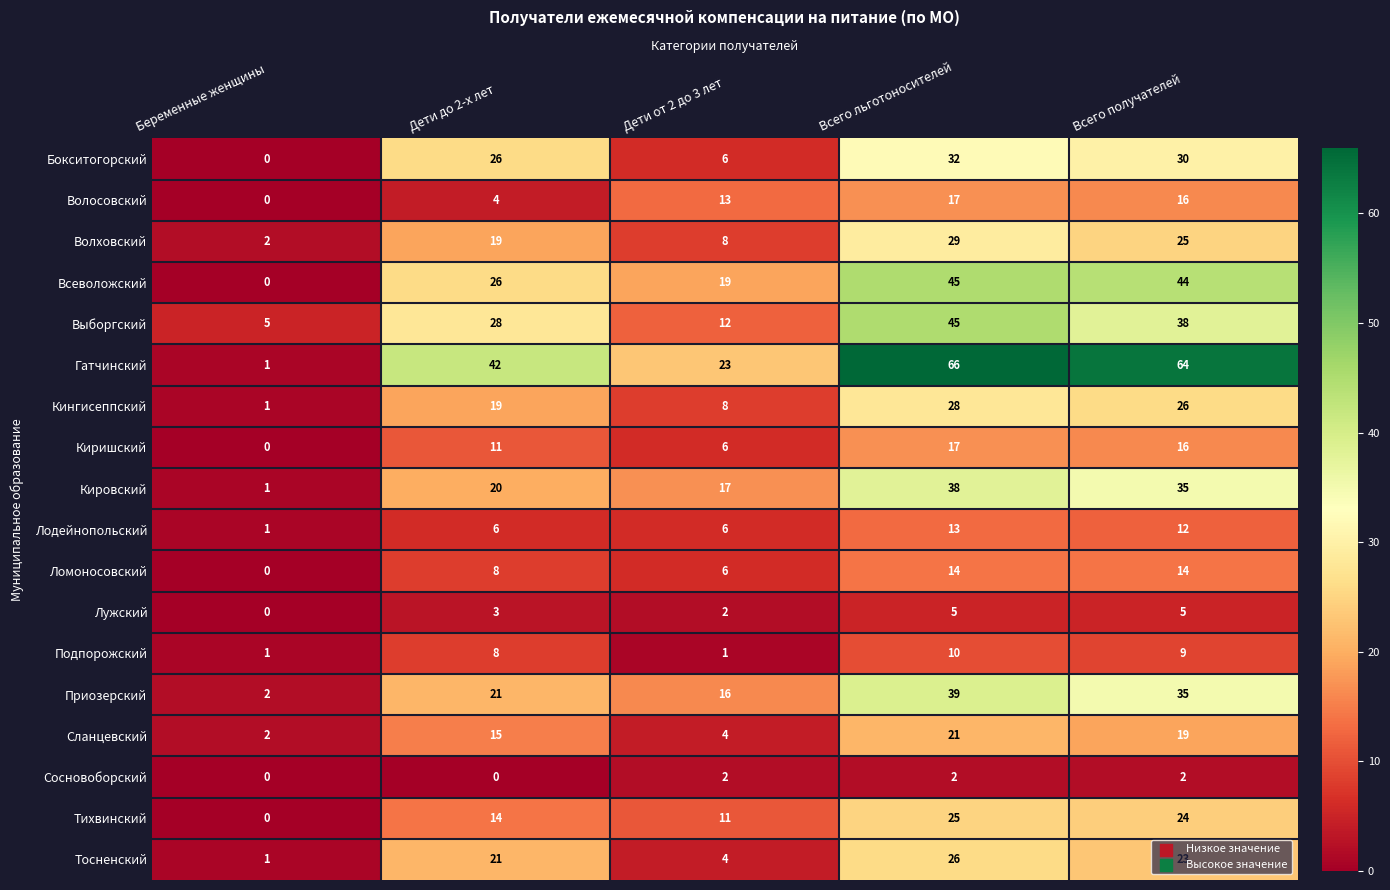

What is the average value of the Волосовский series?

10